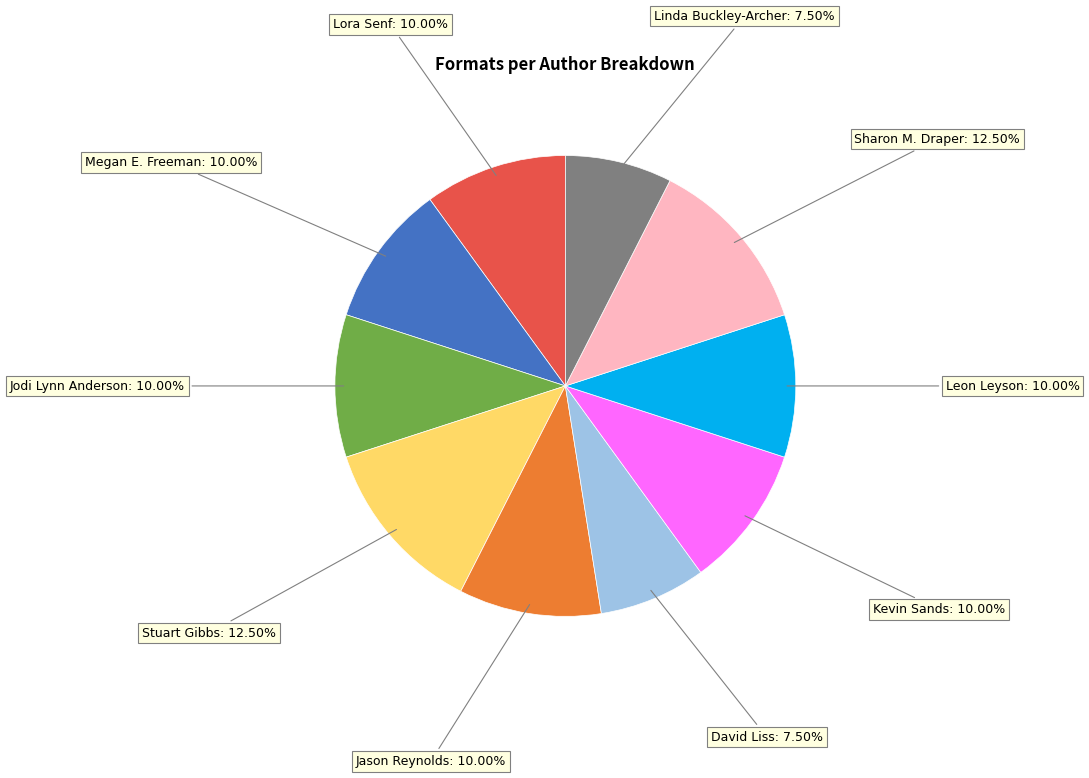

Does any single category account for the majority?

No